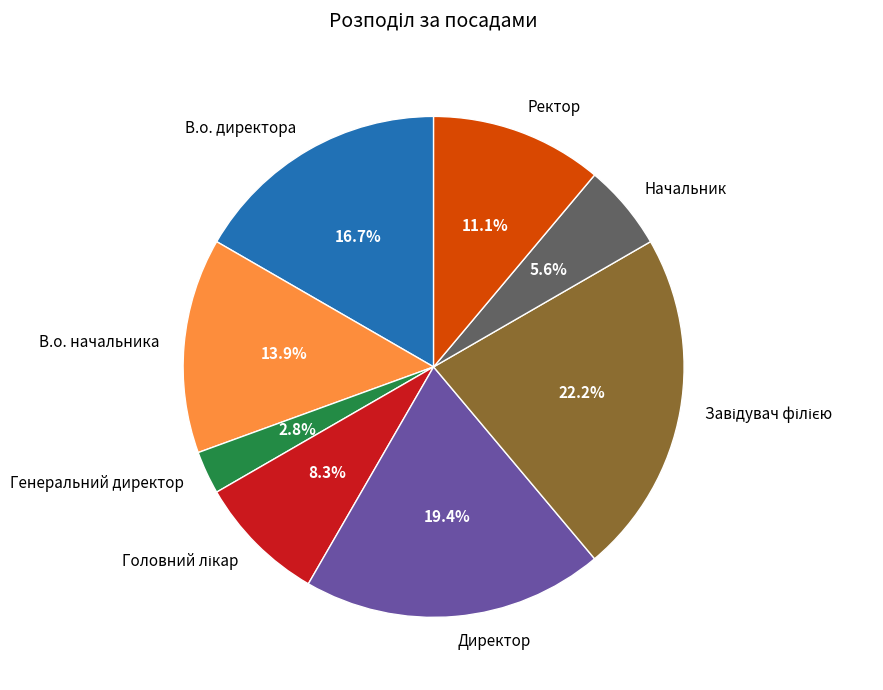

Which category has the smallest portion of the pie?

Генеральний директор